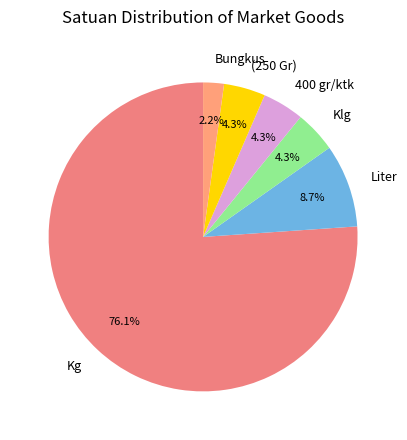

Between (250 Gr) and Liter, which is larger?

Liter